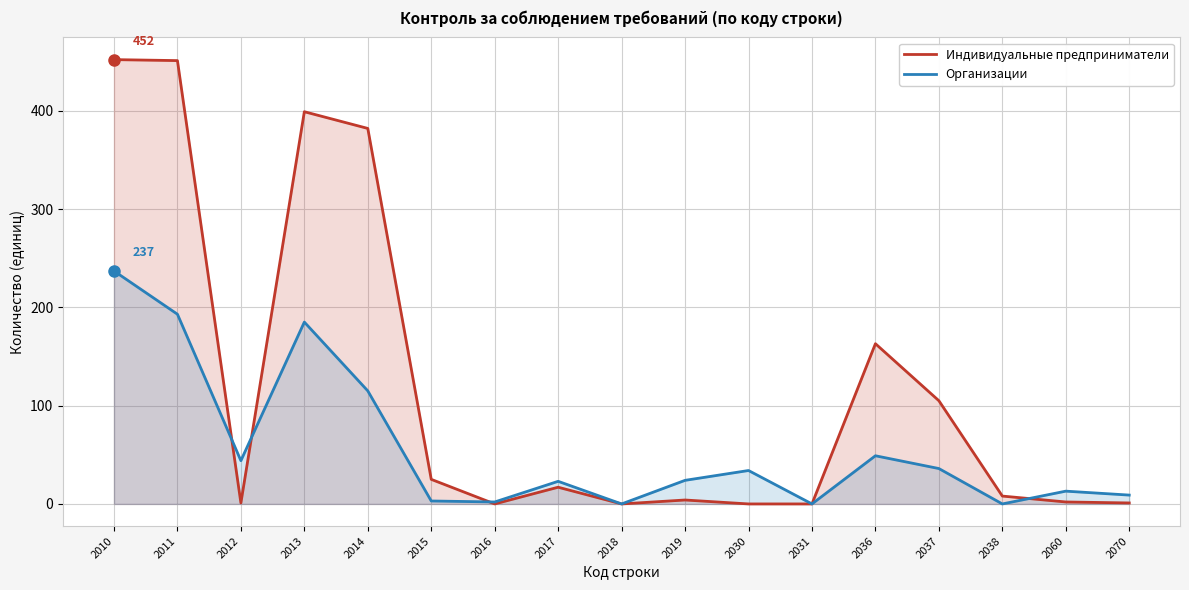

Where do Индивидуальные предприниматели and Организации first cross each other?

2011 and 2012